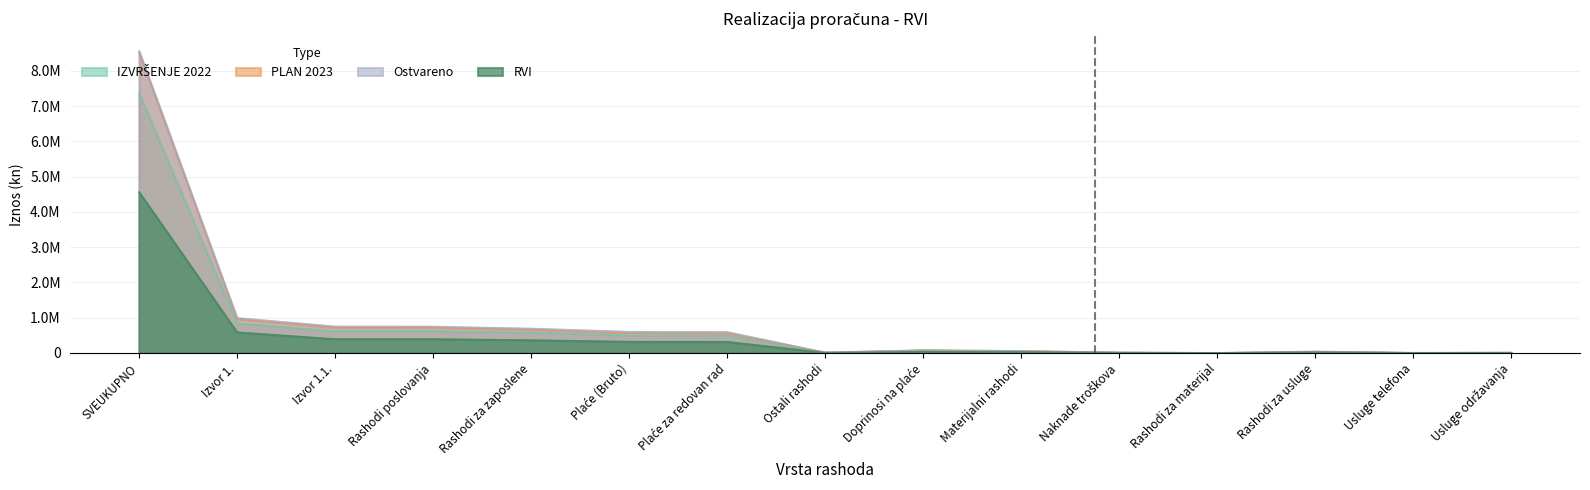

True or false: RVI has a value of 586266.9 at Izvor 1..

True